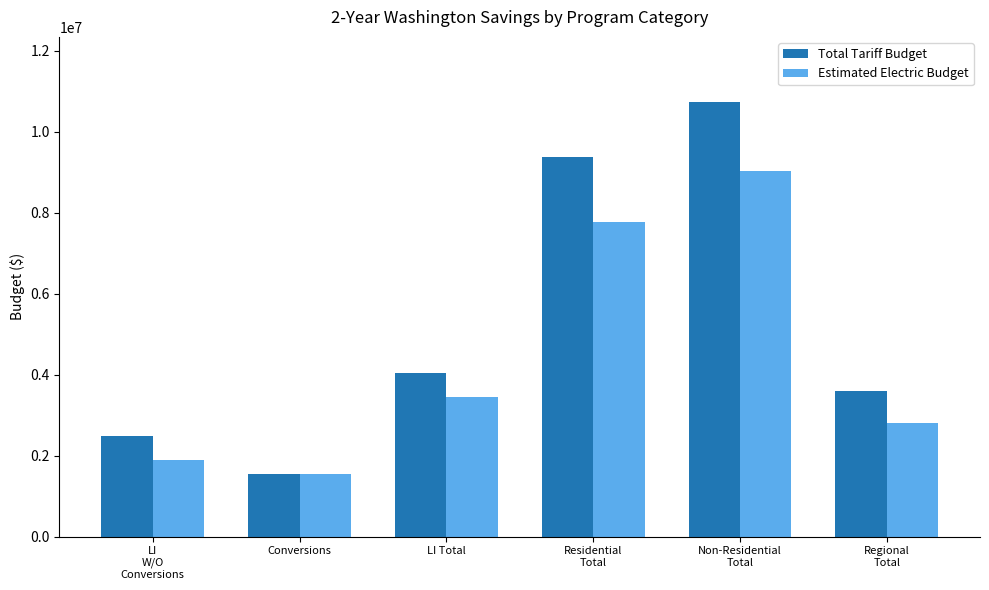

What is the value of the Estimated Electric Budget bar at the 4th from the left?

7759706